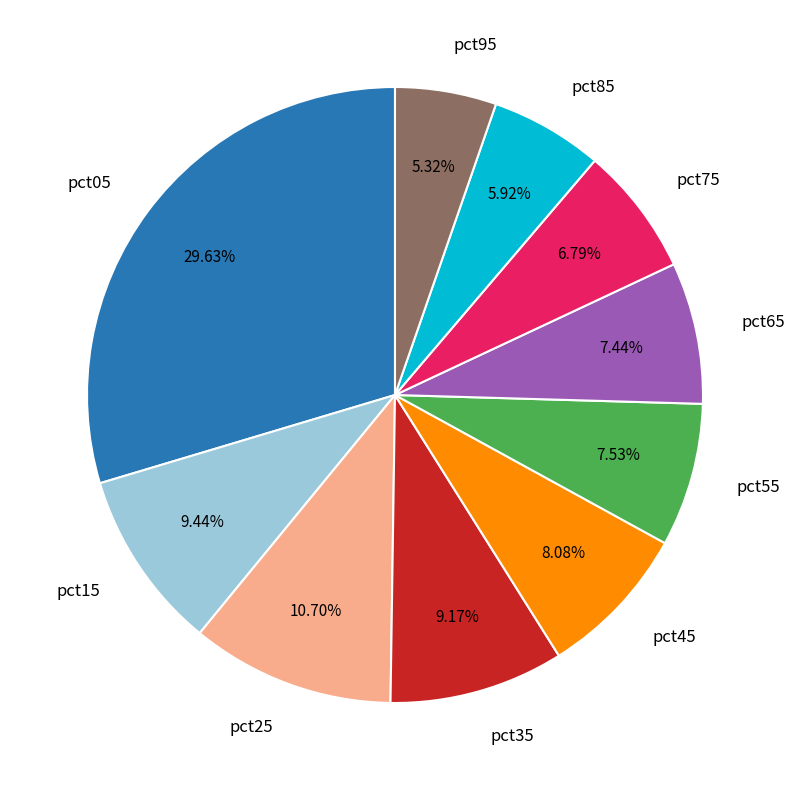

Does pct55 account for over 50% of the chart?

No